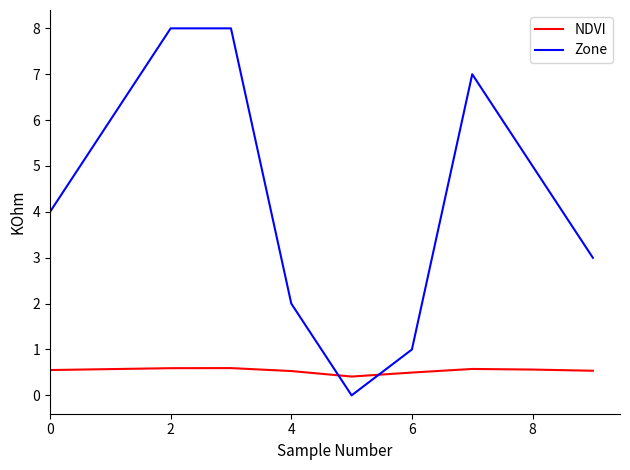

Rank the series by their maximum value, from lowest to highest.

NDVI, Zone